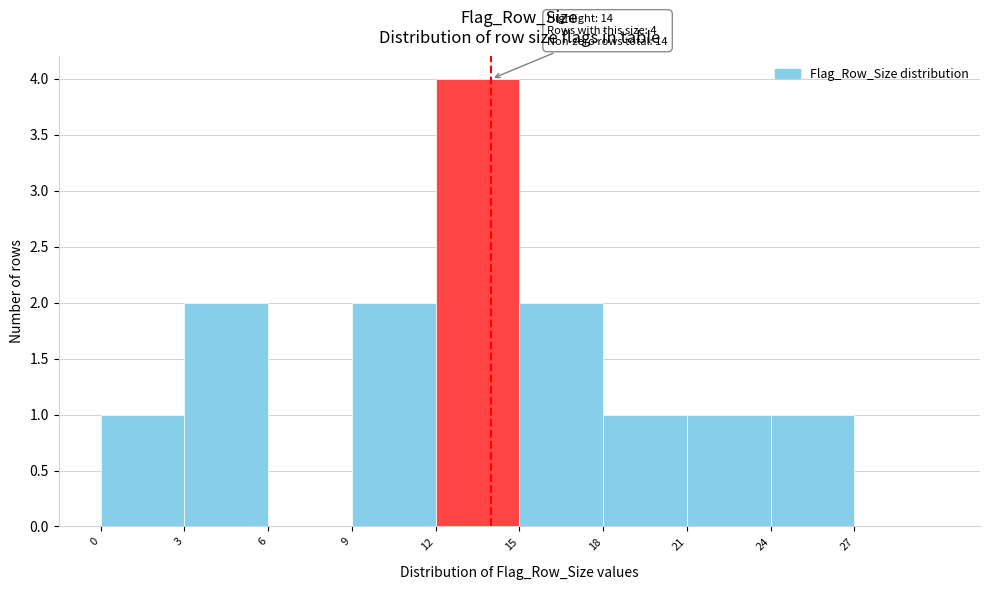

Which range on the x-axis has the tallest bar?

12 to 15